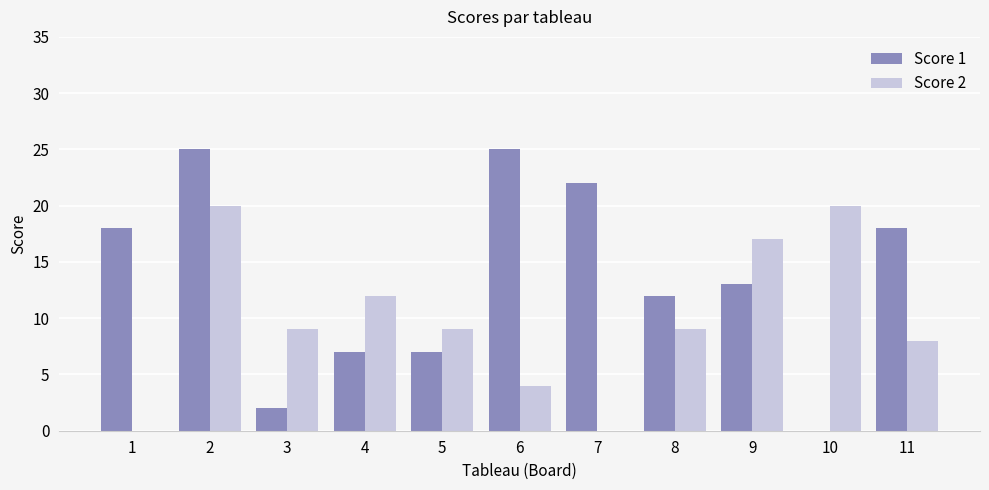

What is the sum of the Score 1 values at 10 and 1?

18